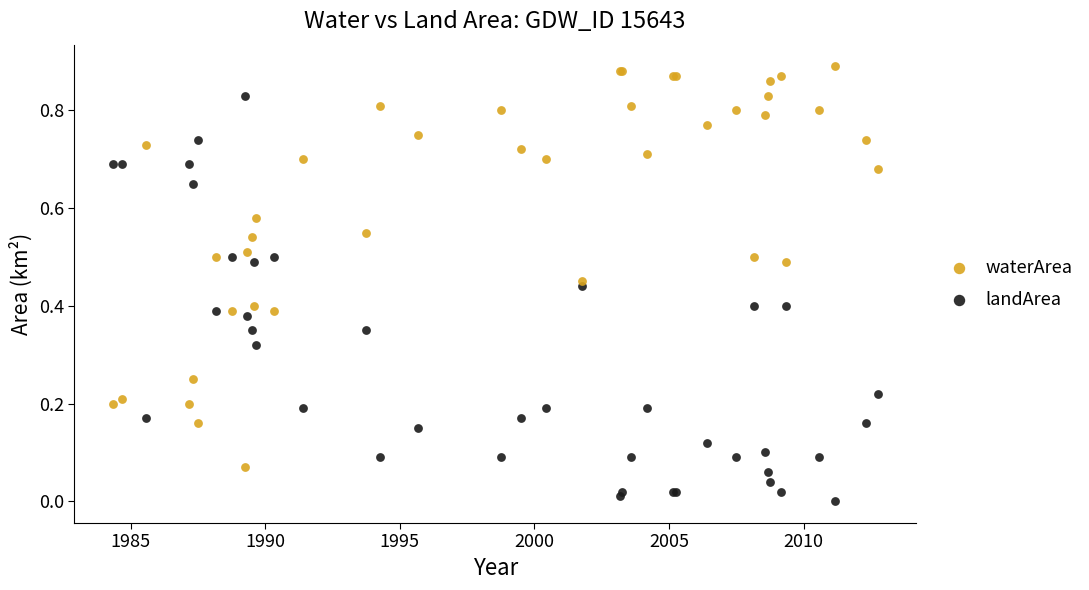

Which series contains the highest Y value?

waterArea